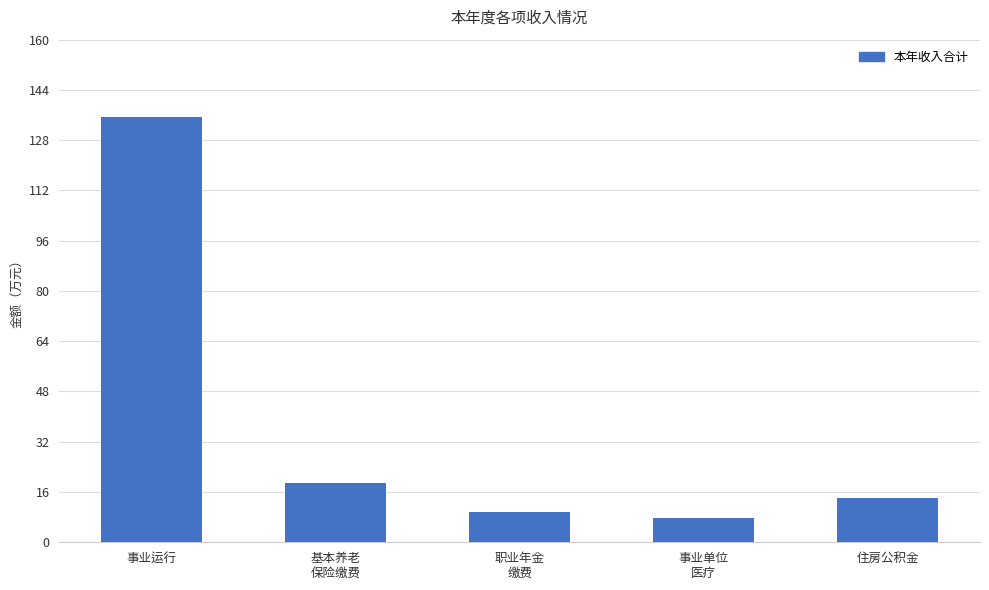

Rank the categories by value from lowest to highest.

事业单位
医疗, 职业年金
缴费, 住房公积金, 基本养老
保险缴费, 事业运行